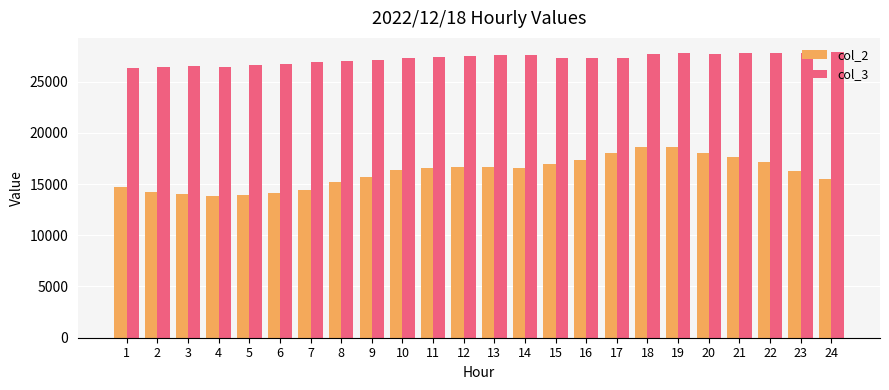

What is the spread (max minus min) of values at 9?

11360